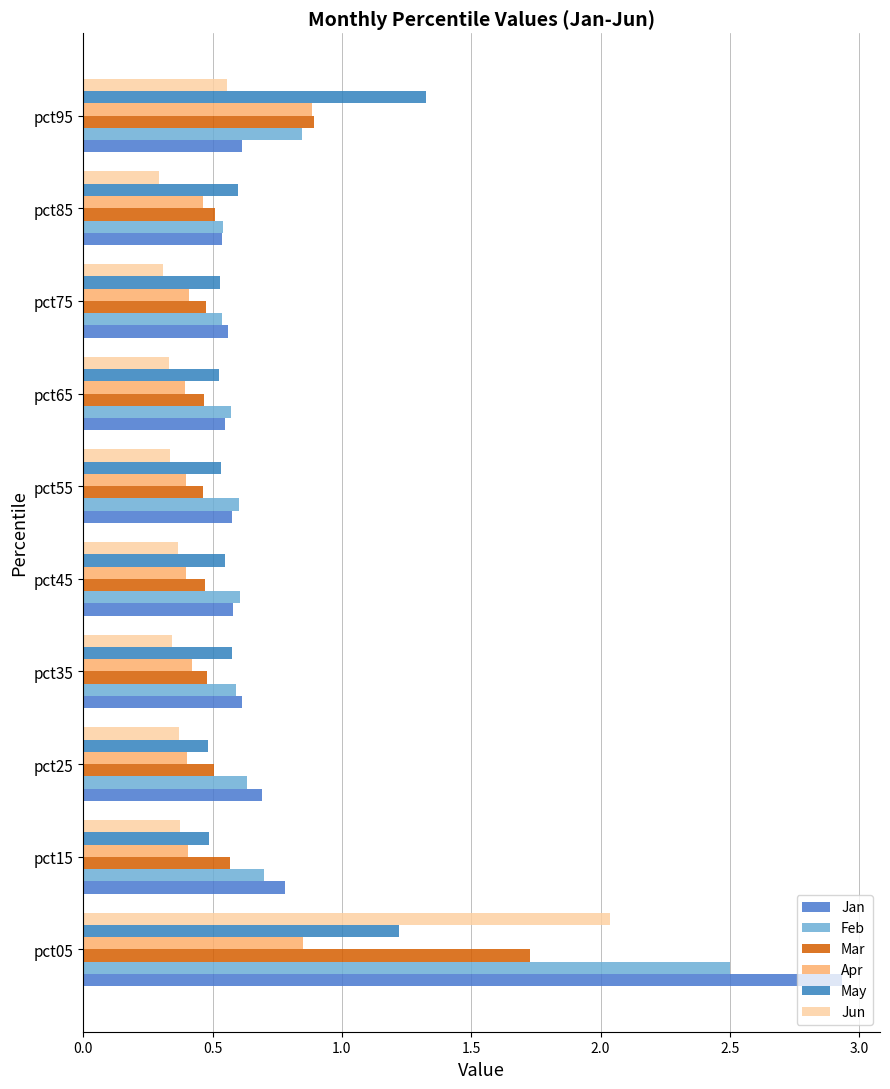

What is the minimum value for Jun?

0.3